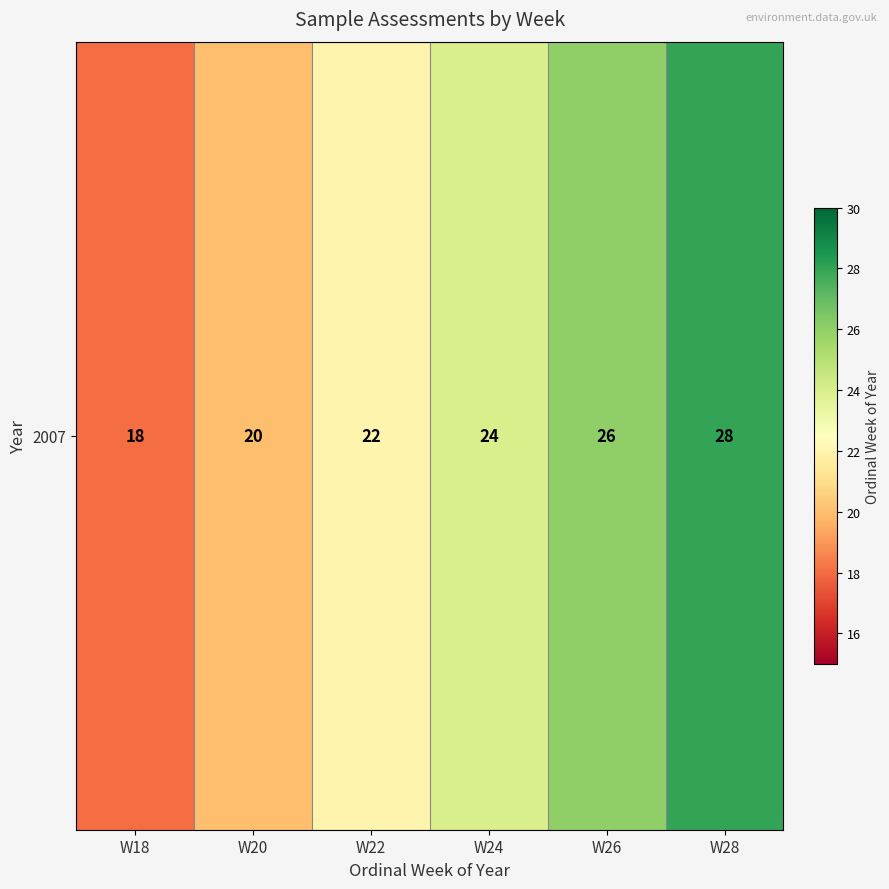

What is the sum of the values at W24 and W26?

50